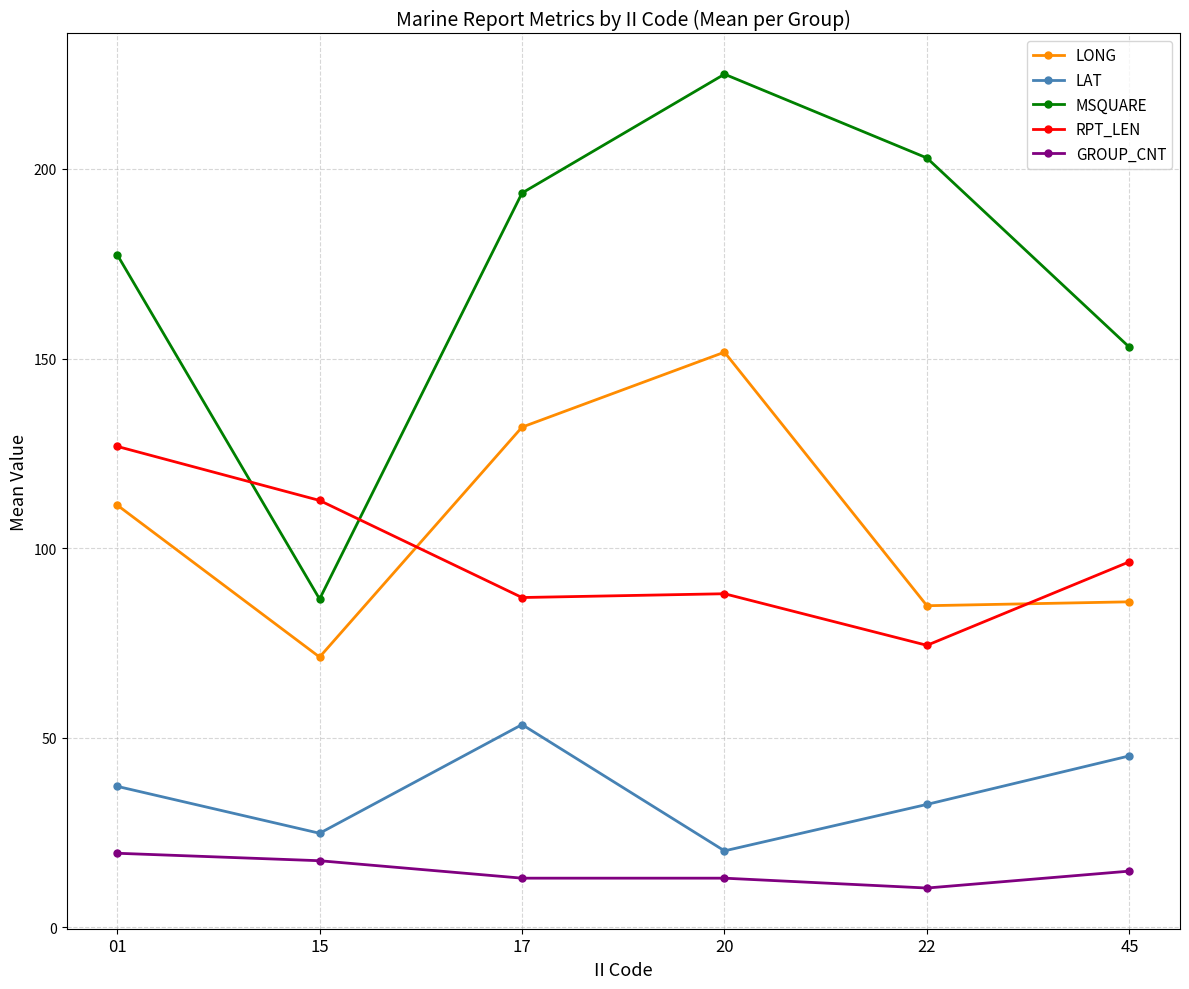

What is the sum of the MSQUARE values at 15 and 22?

289.5